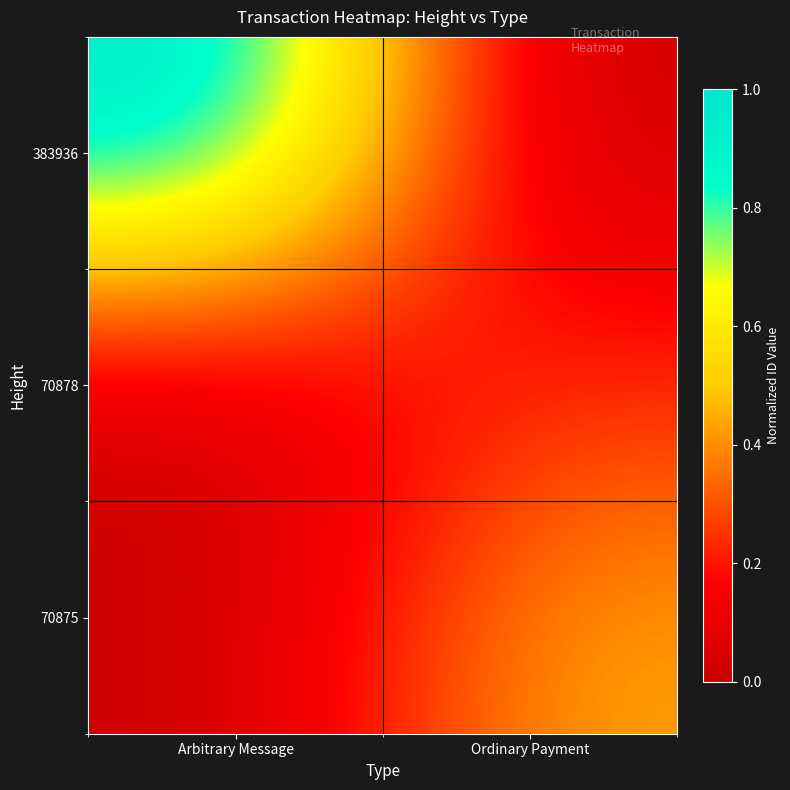

Reading left to right, what are all the values shown in this chart?

383936: Arbitrary Message=1.0	Ordinary Payment=0.0
70878: Arbitrary Message=0.0	Ordinary Payment=0.2
70875: Arbitrary Message=0.0	Ordinary Payment=0.4